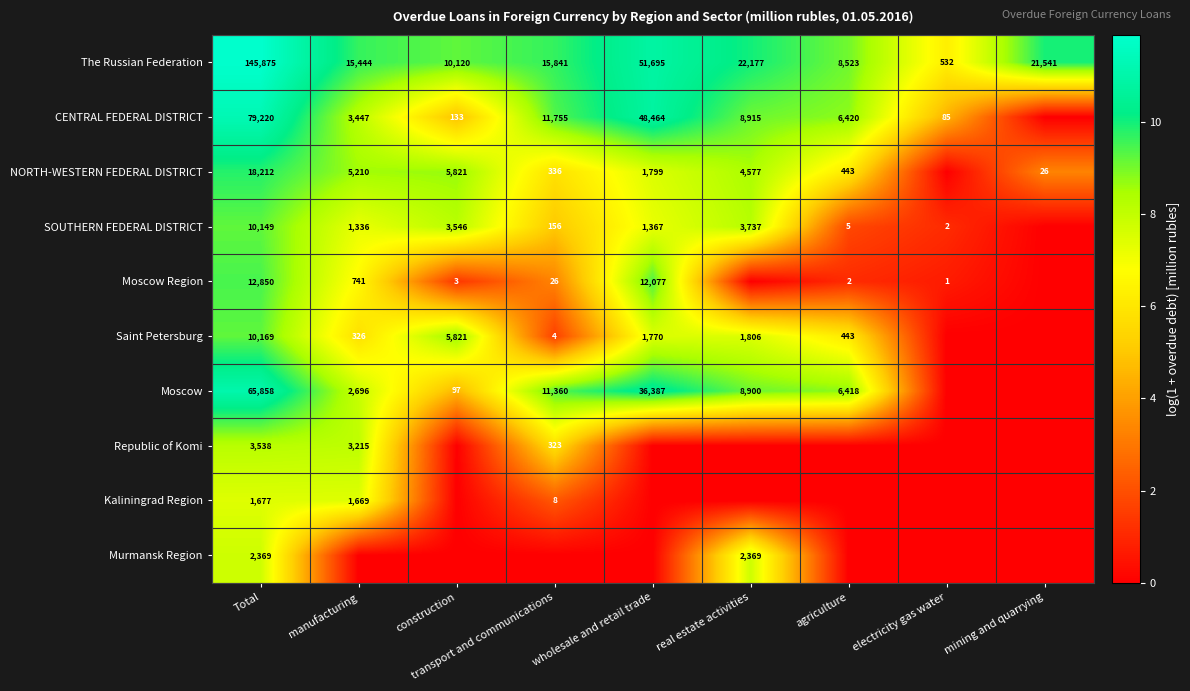

The Saint Petersburg series shows 1770 at wholesale and retail trade. True or false?

True